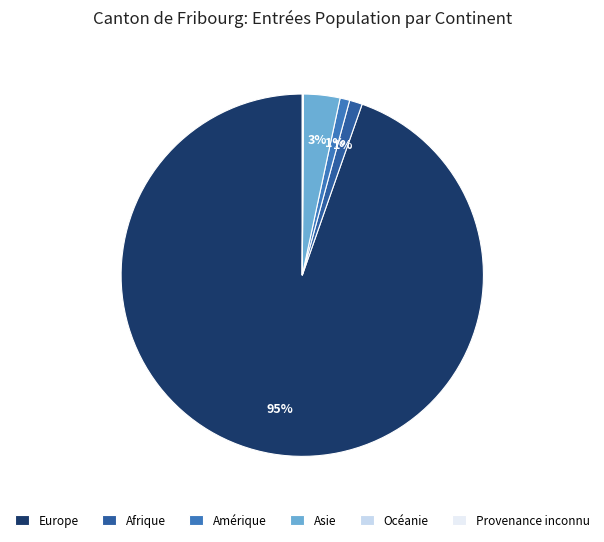

Is it true that Europe is 87% of the pie?

False